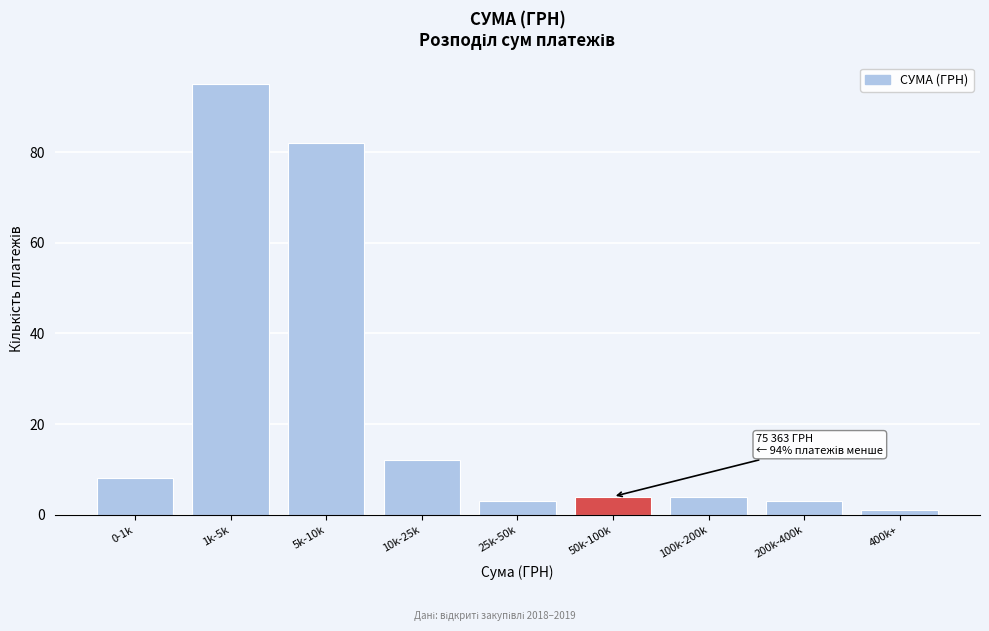

Reading left to right, transcribe all the data shown in this chart.

0-1k=8	1k-5k=95	5k-10k=82	10k-25k=12	25k-50k=3	50k-100k=4	100k-200k=4	200k-400k=3	400k+=1